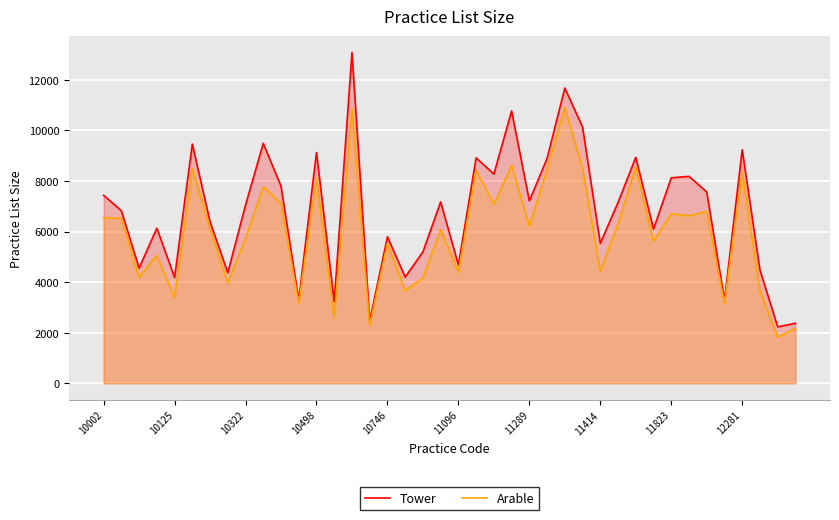

Where does the Arable series first go above 6223?

10002